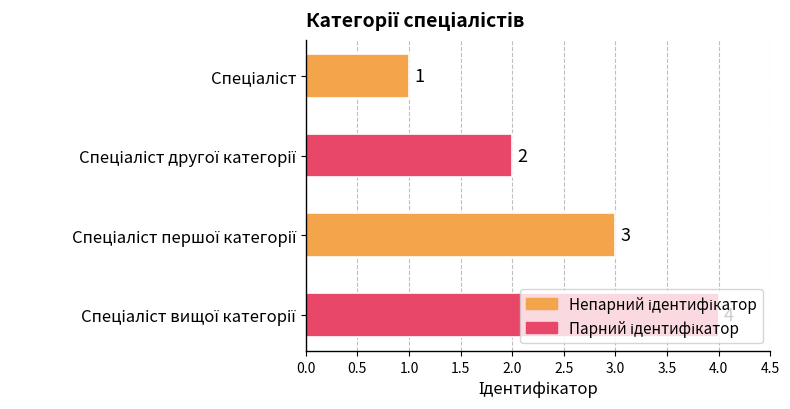

What is the difference between the maximum and minimum values?

3